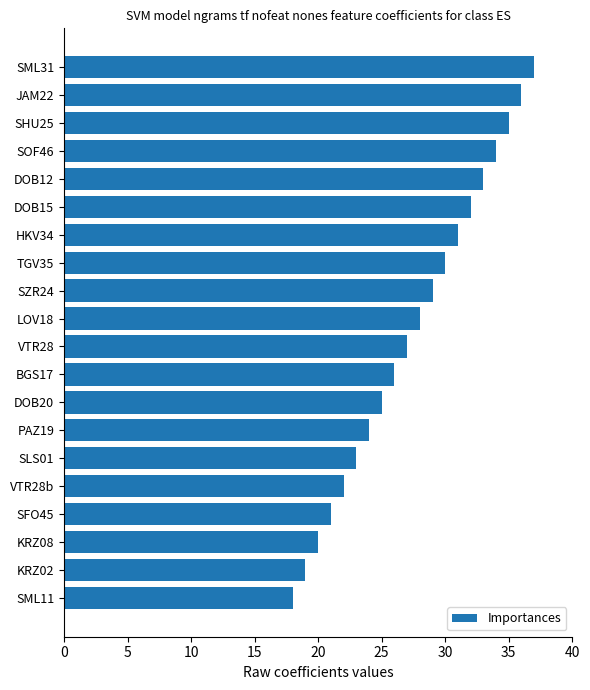

How many categories are shown in the chart?

20